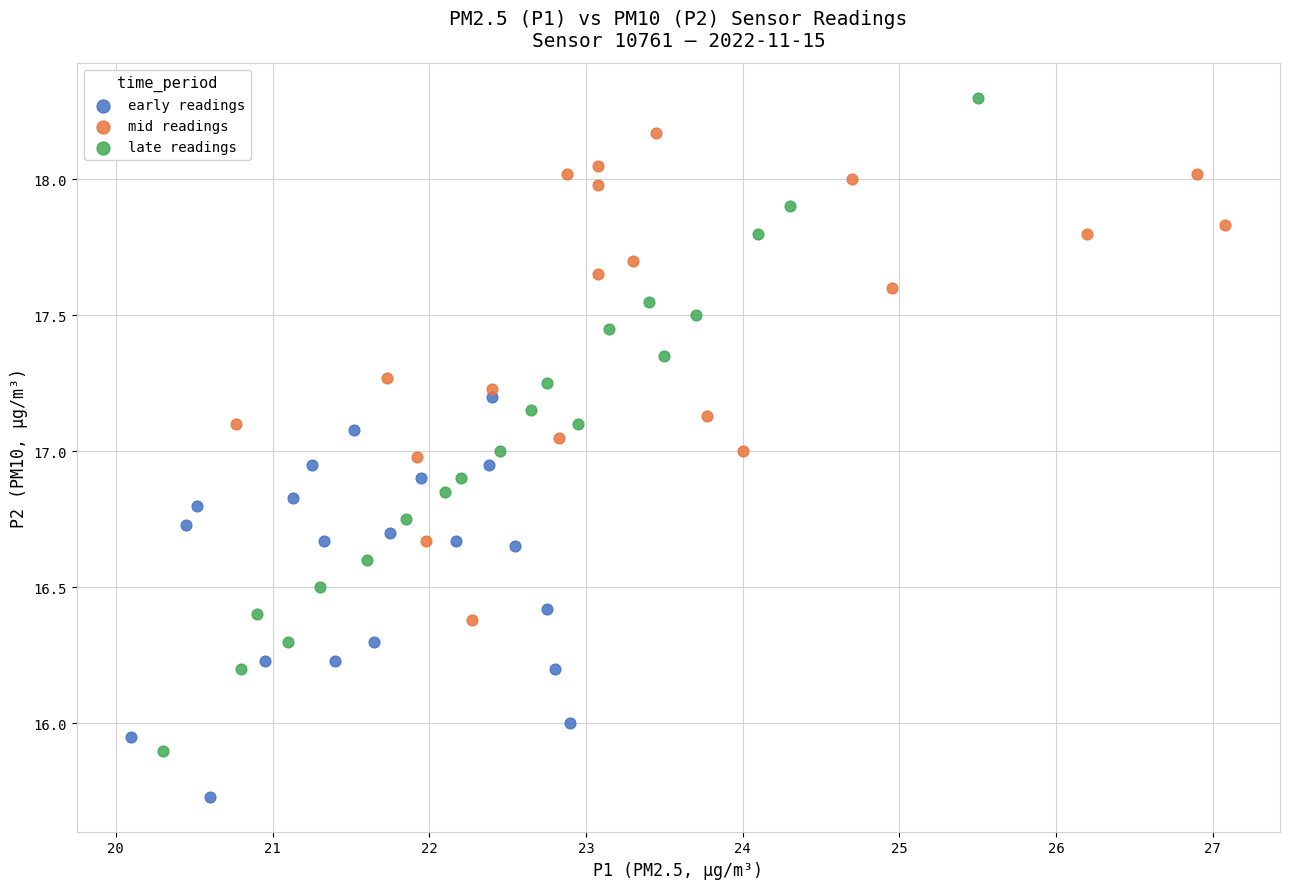

Which series contains the lowest Y value?

early readings